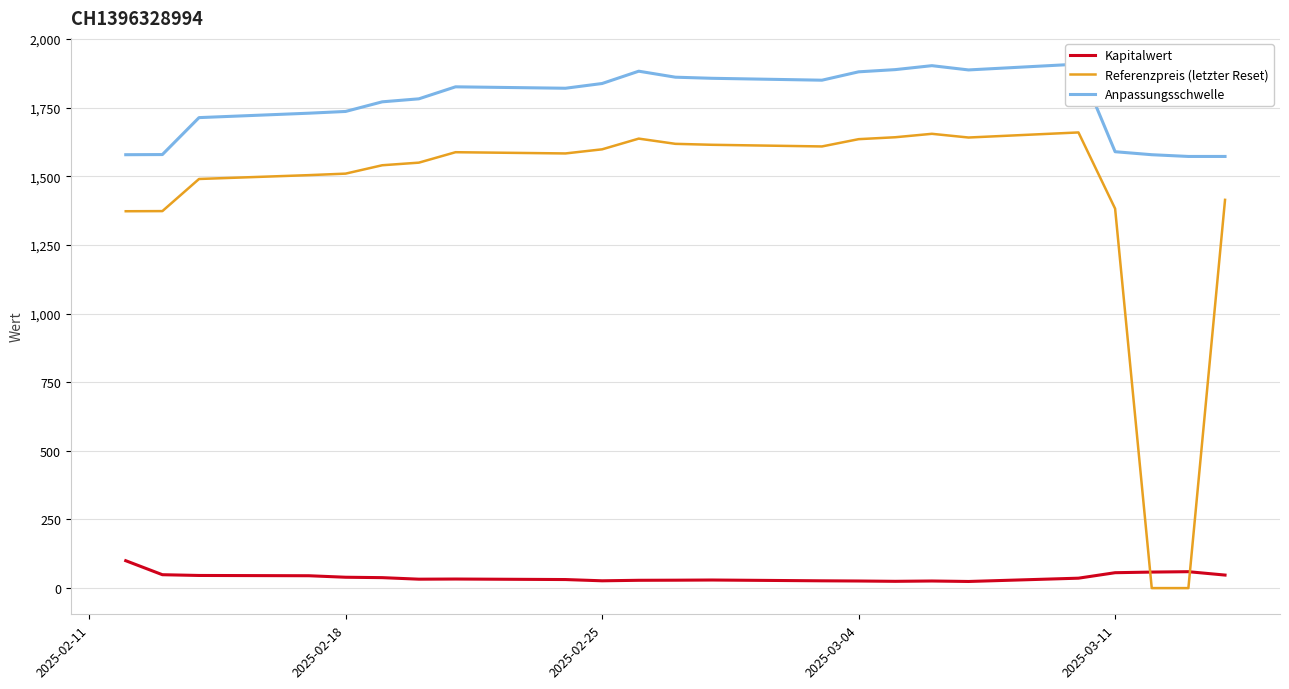

How many times do Referenzpreis (letzter Reset) and Kapitalwert cross each other?

2